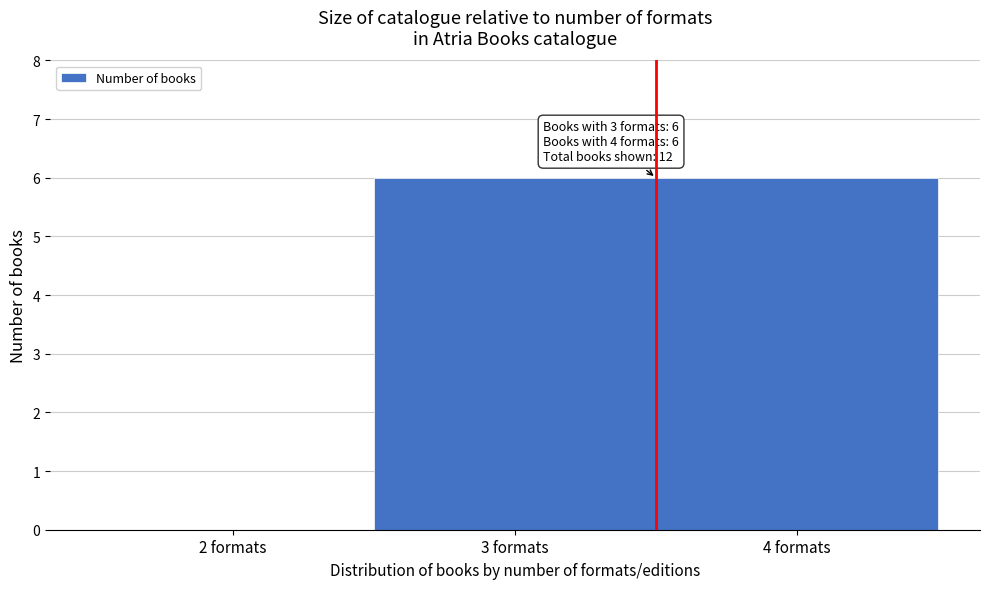

Reading left to right, transcribe all the data shown in this chart.

2 formats=0	3 formats=6	4 formats=6